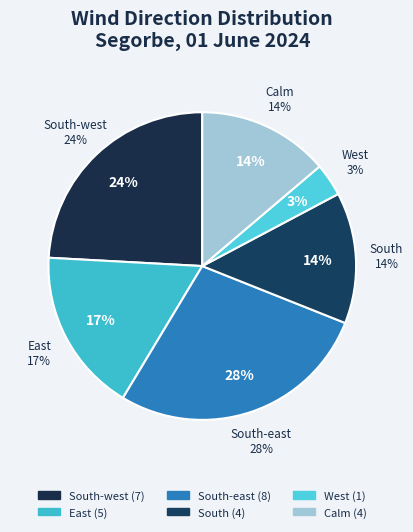

What percentage is the East slice, to the nearest percent?

17%